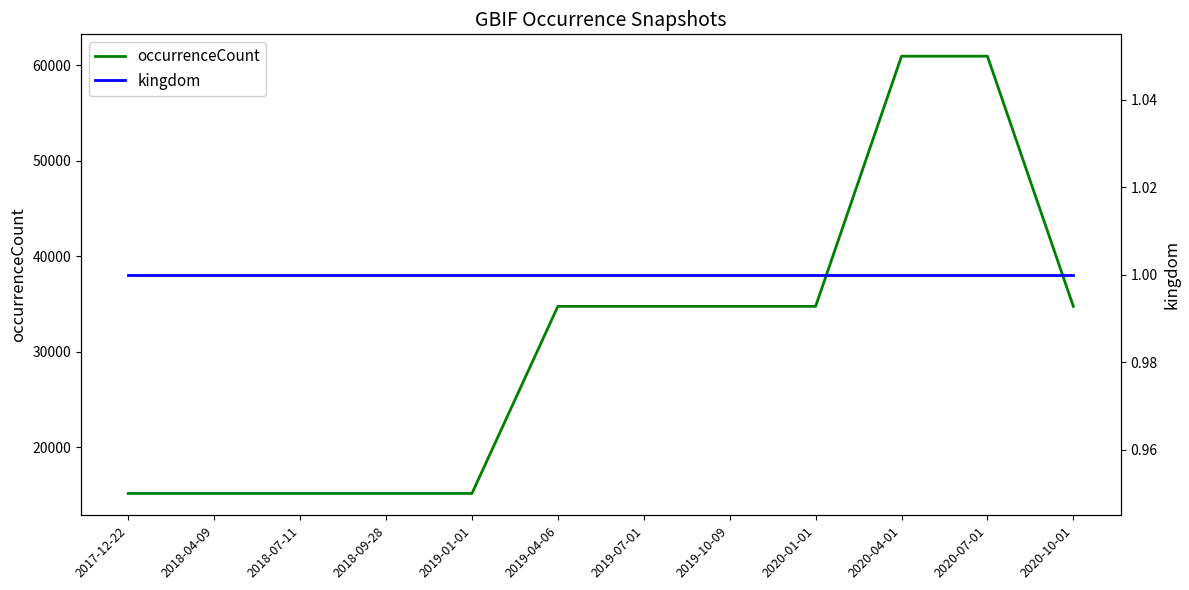

At which category does the chart reach its minimum across all series?

2017-12-22